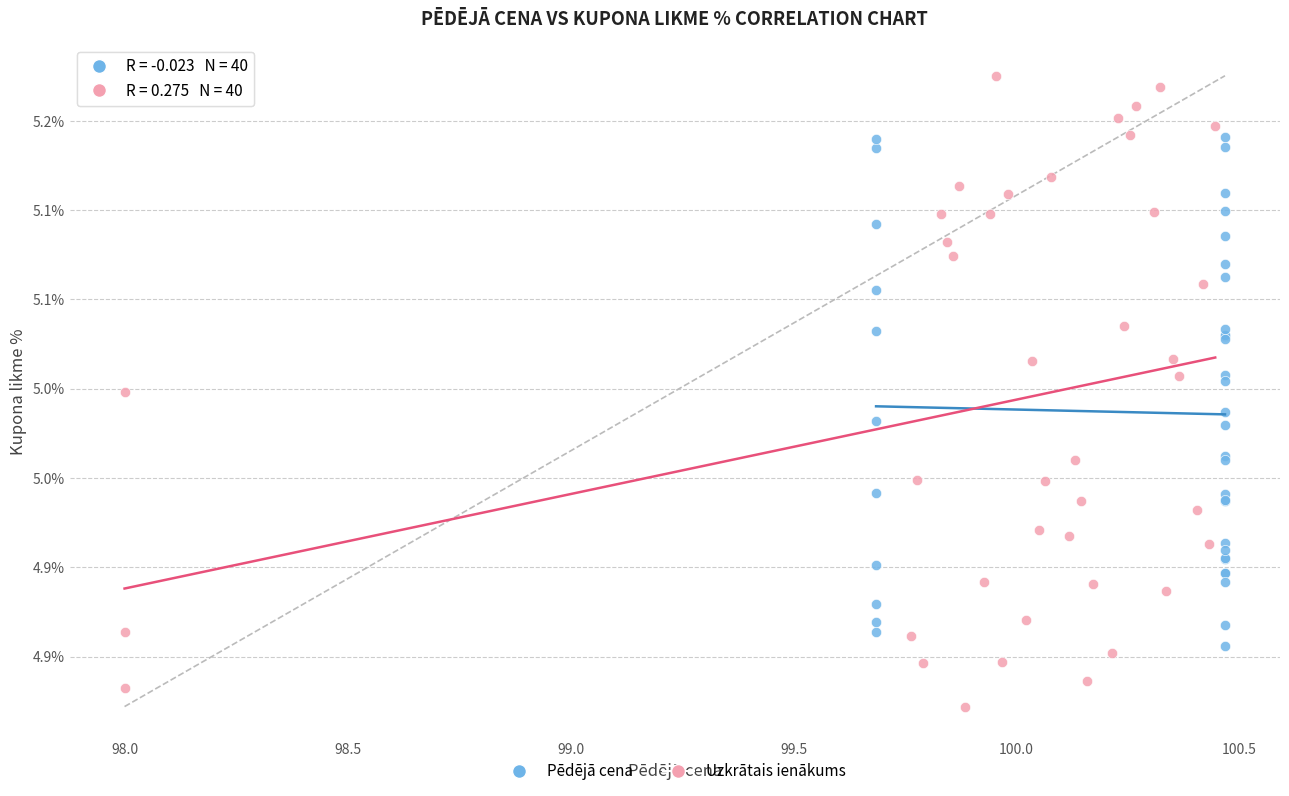

Which series reaches the minimum Y coordinate?

Uzkrātais ienākums